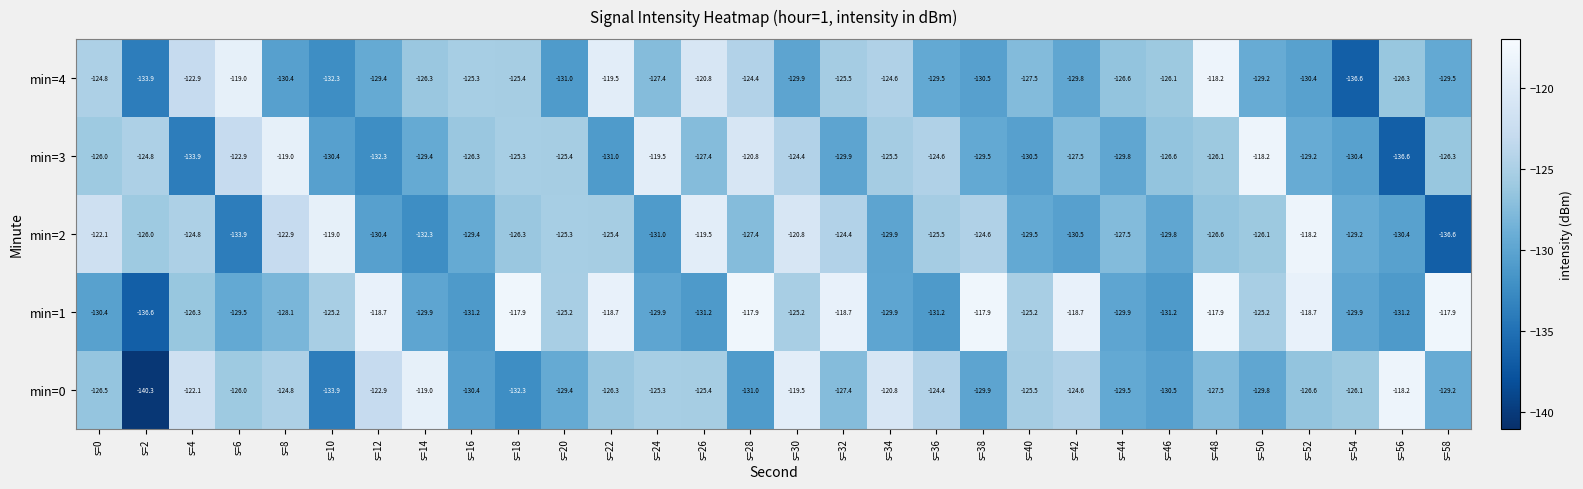

Rank the series at s=28 from lowest to highest value.

min=0, min=2, min=4, min=3, min=1